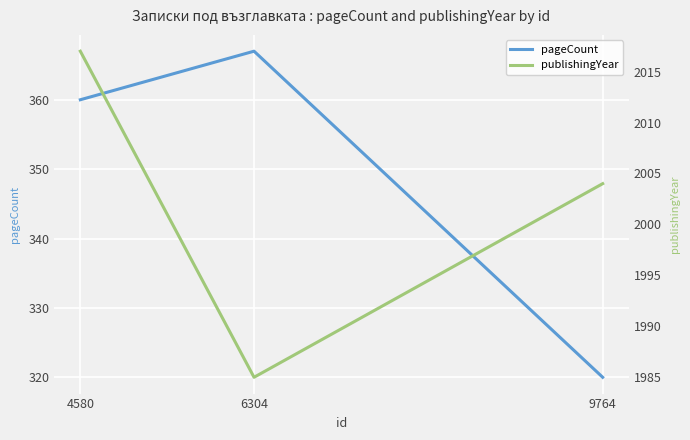

Which label corresponds to the largest value in the chart?

4580